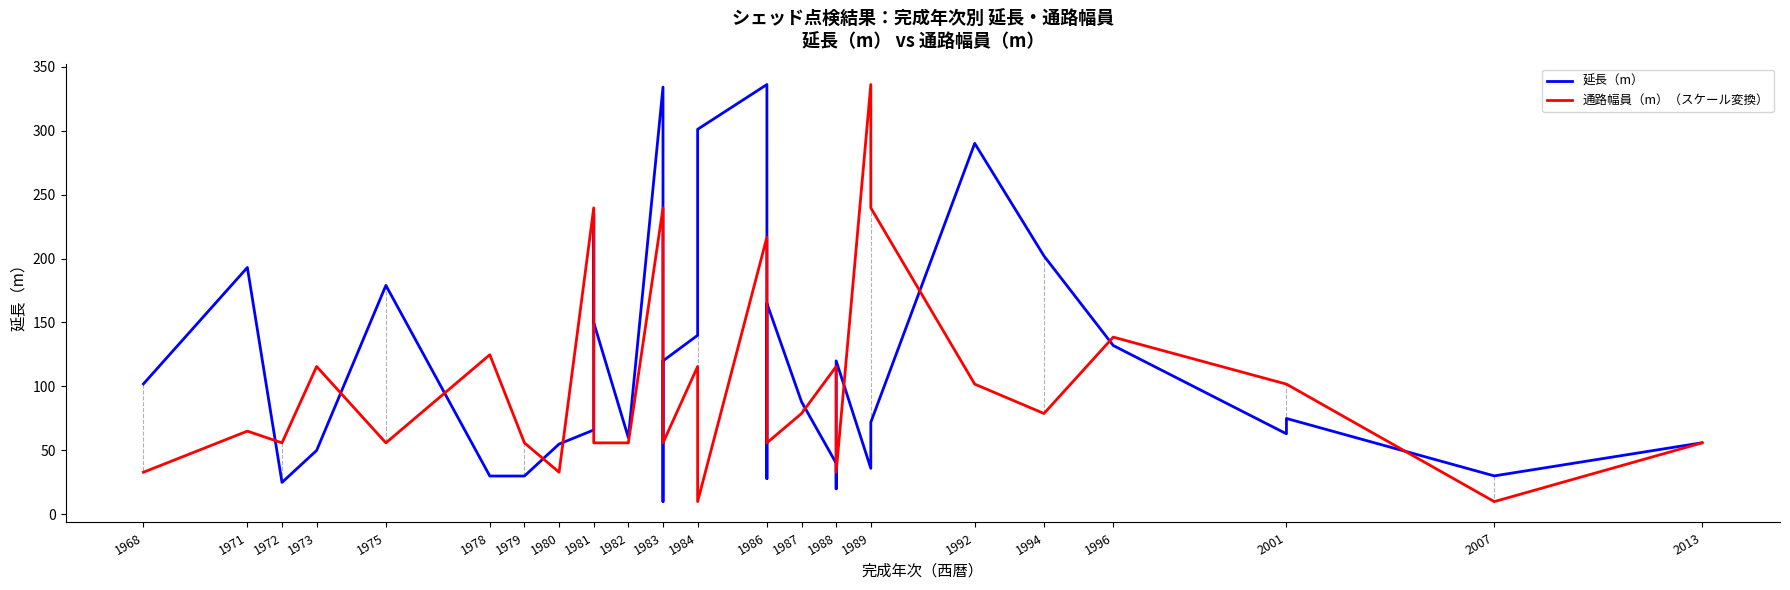

What is the sum of all 延長（m） values?

4360.1